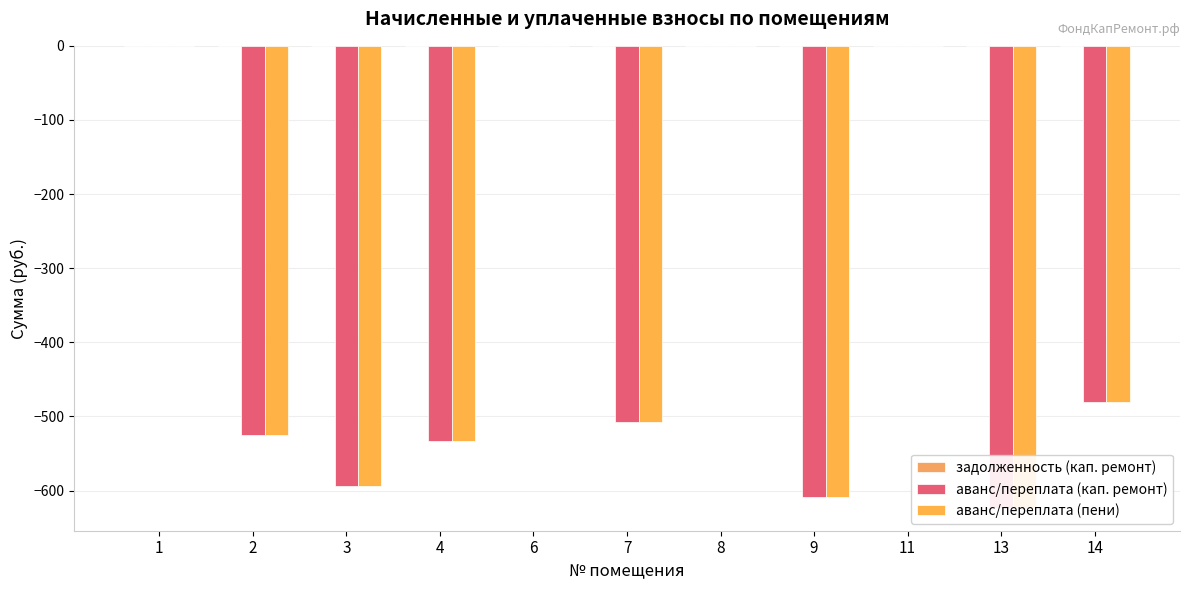

The value of аванс/переплата (пени) at 11 is 324. True or false?

False